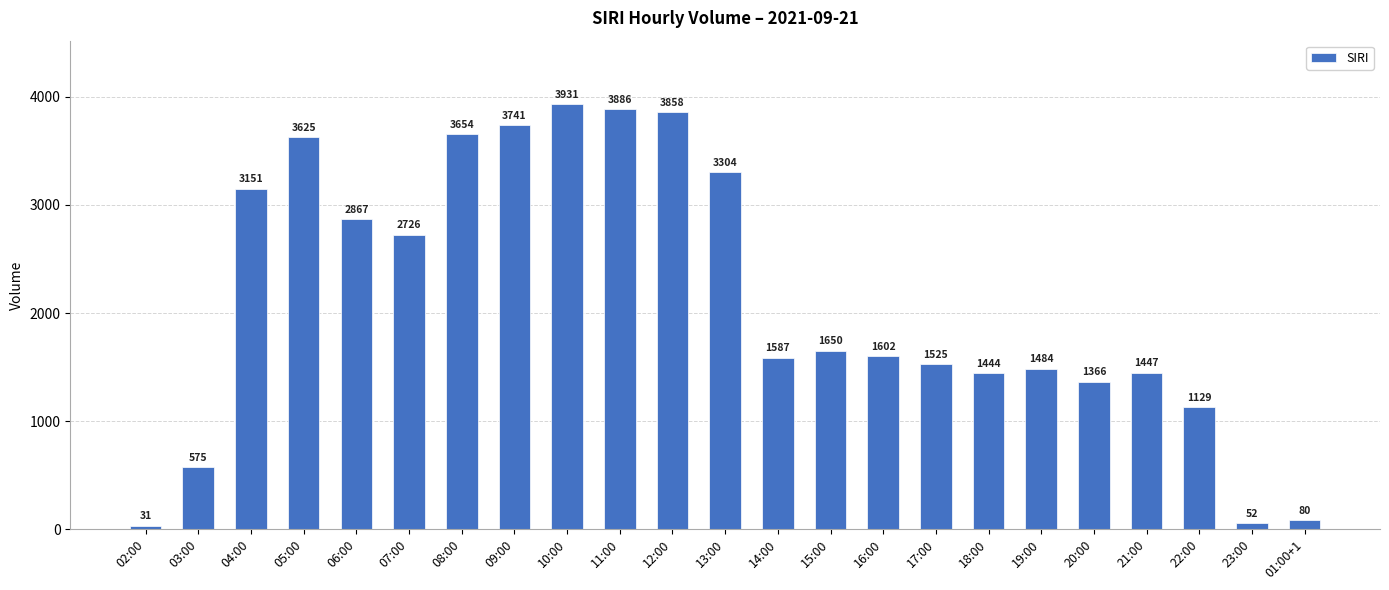

Rank the categories by value from lowest to highest.

02:00, 23:00, 01:00+1, 03:00, 22:00, 20:00, 18:00, 21:00, 19:00, 17:00, 14:00, 16:00, 15:00, 07:00, 06:00, 04:00, 13:00, 05:00, 08:00, 09:00, 12:00, 11:00, 10:00